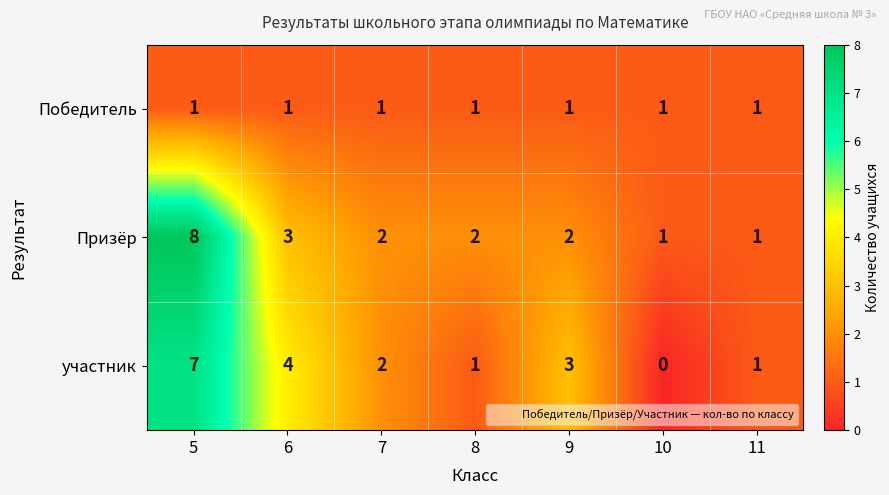

What is the sum of the Призёр values at 10 and 6?

4